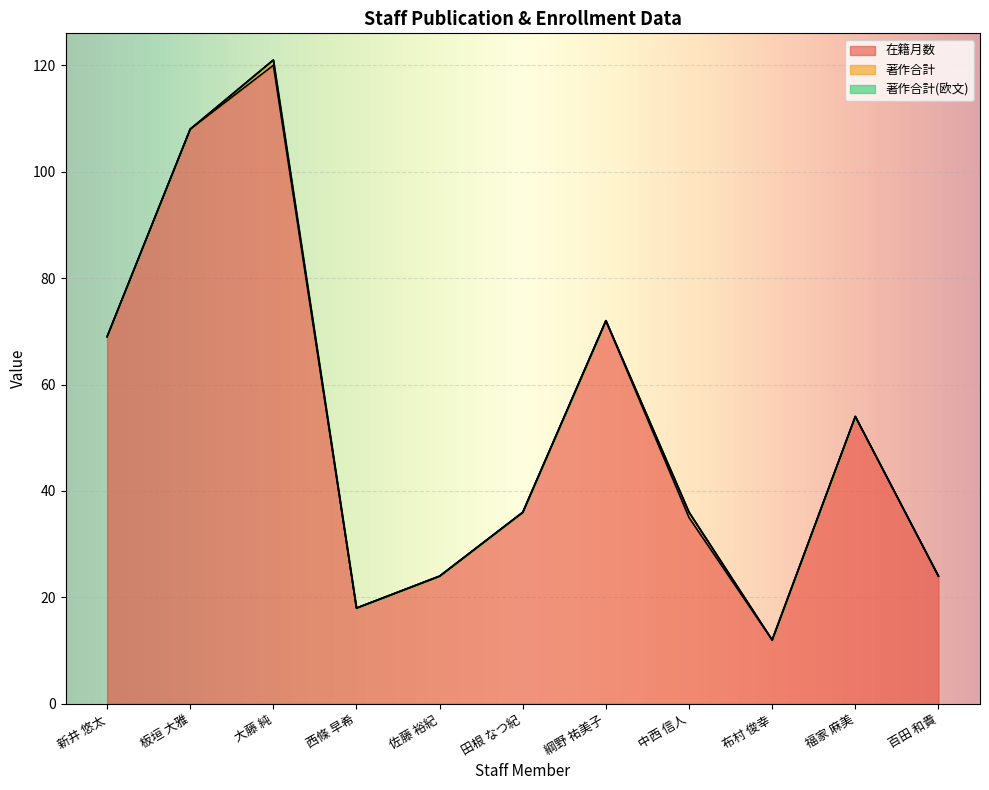

The 著作合計(欧文) series shows 0 at 新井 悠太. True or false?

True